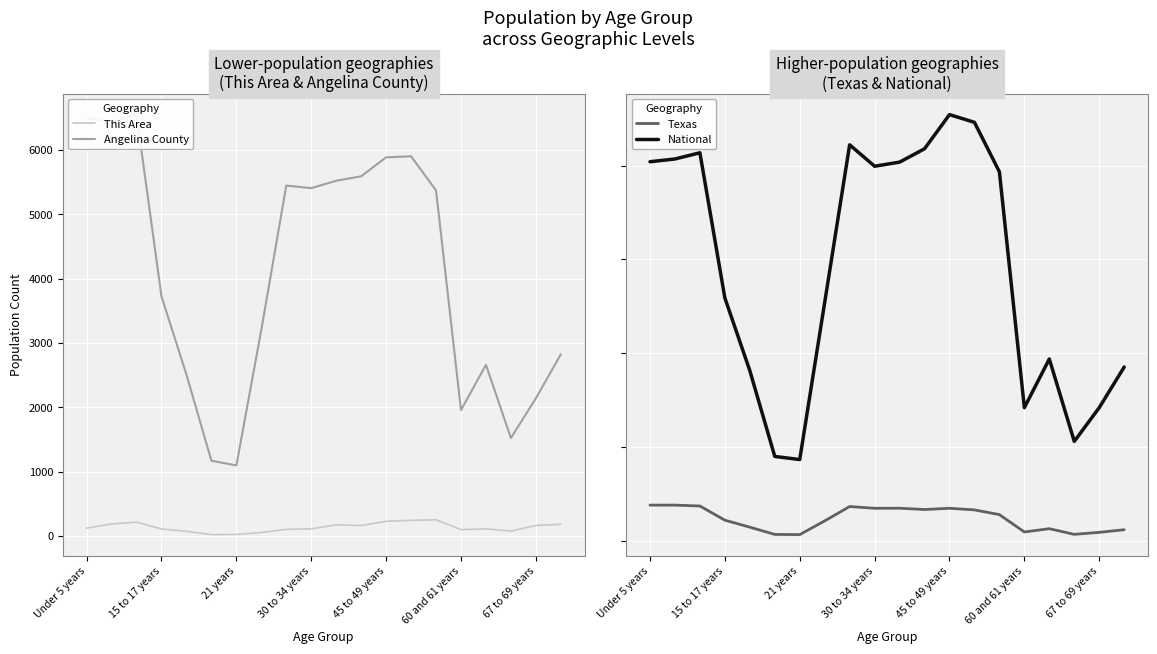

What is the label of the 17th point from the right?

15 to 17 years